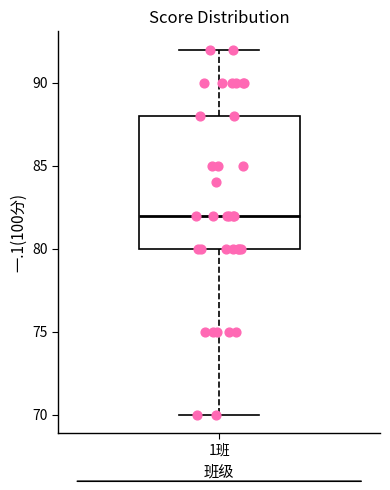

Transcribe this box plot: give where the median line is, the range the box spans, and where the two whiskers end, as read against the y-axis. The values are not printed on the chart, so give them approximately, as read against the axis.

median 82, box 80 to 88, whiskers 70 to 92